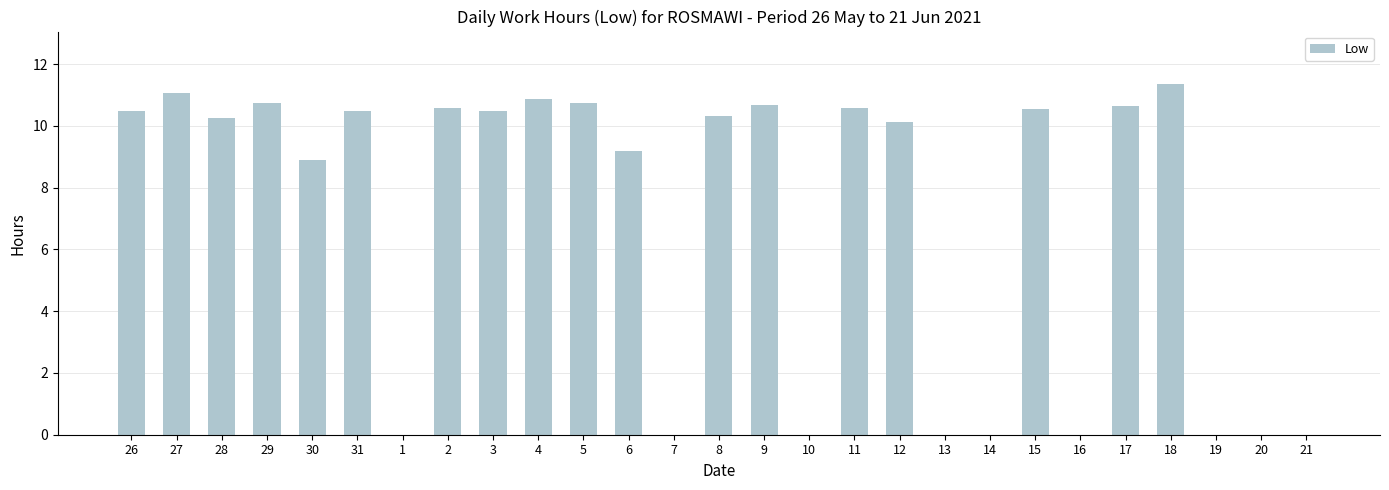

How many data points does each series have?

27